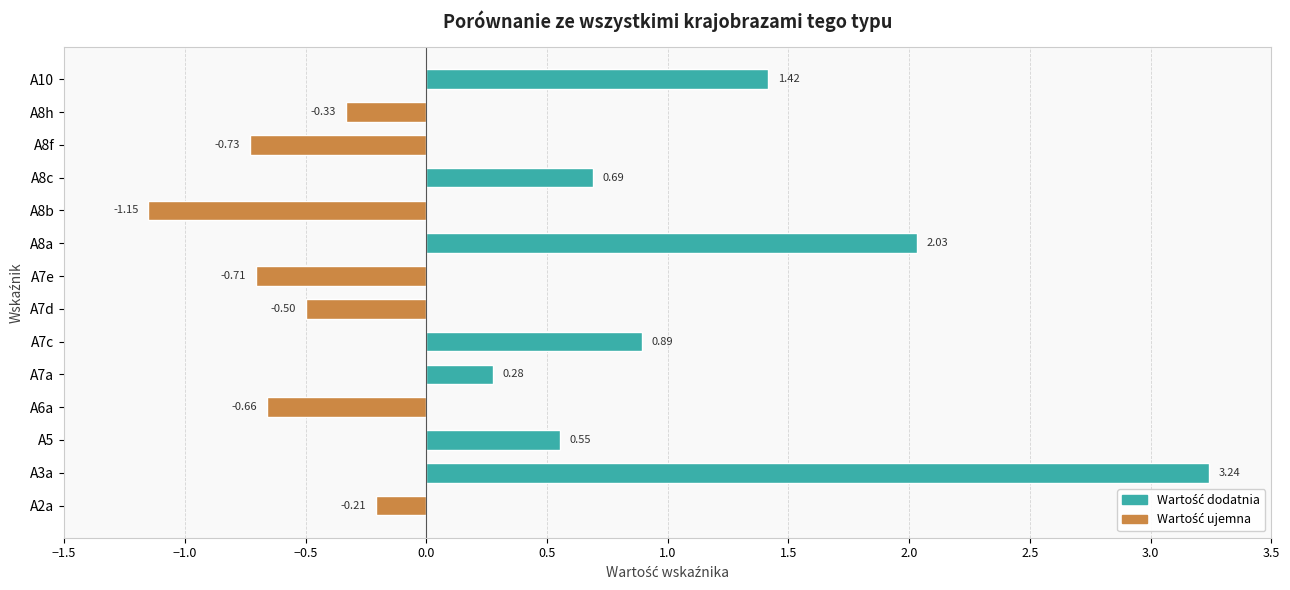

Which has a higher value, A7e or A3a?

A3a